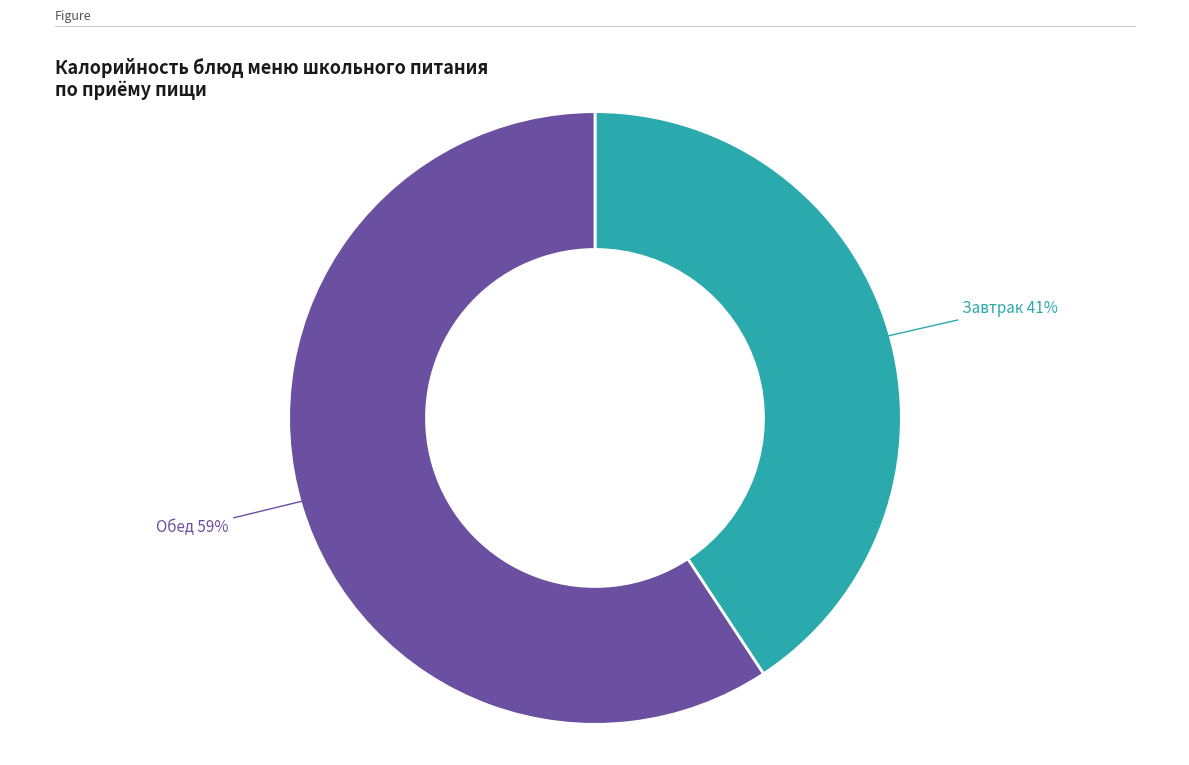

To the nearest percent, what is the average slice percentage?

50%